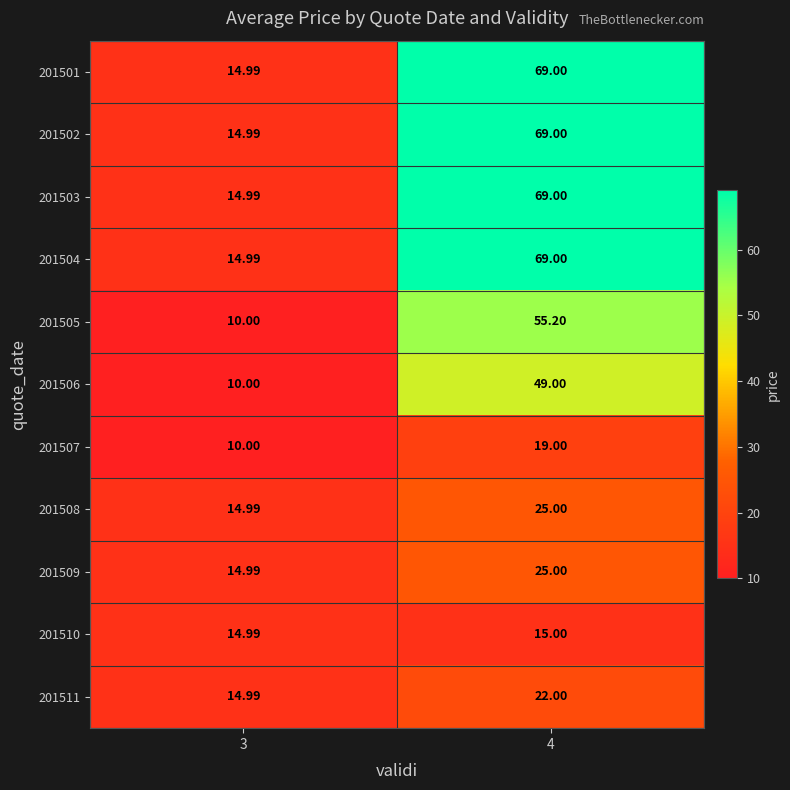

What is the greatest value displayed?

69.0